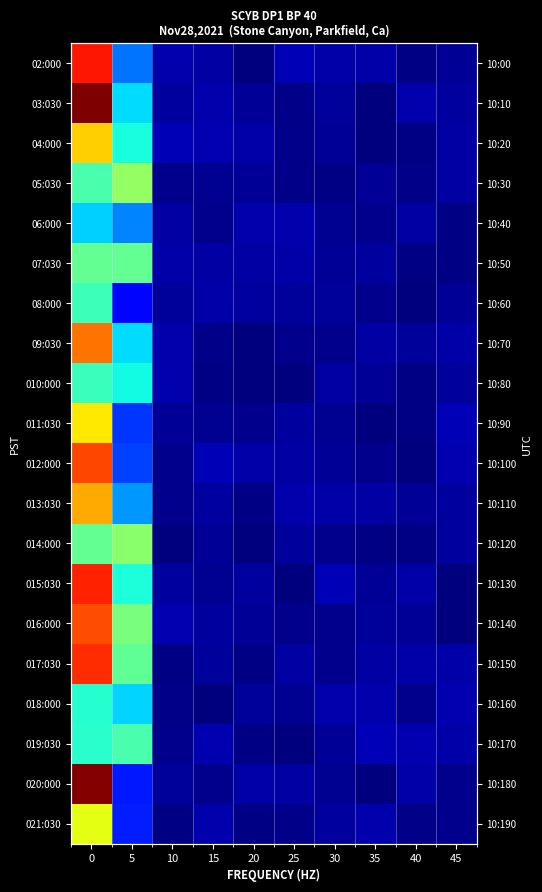

List the series in order of their peak value, highest first.

03:030, 020:000, 02:000, 015:030, 017:030, 012:000, 016:000, 09:030, 013:030, 04:000, 011:030, 021:030, 05:030, 014:000, 07:030, 019:030, 08:000, 010:000, 018:000, 06:000